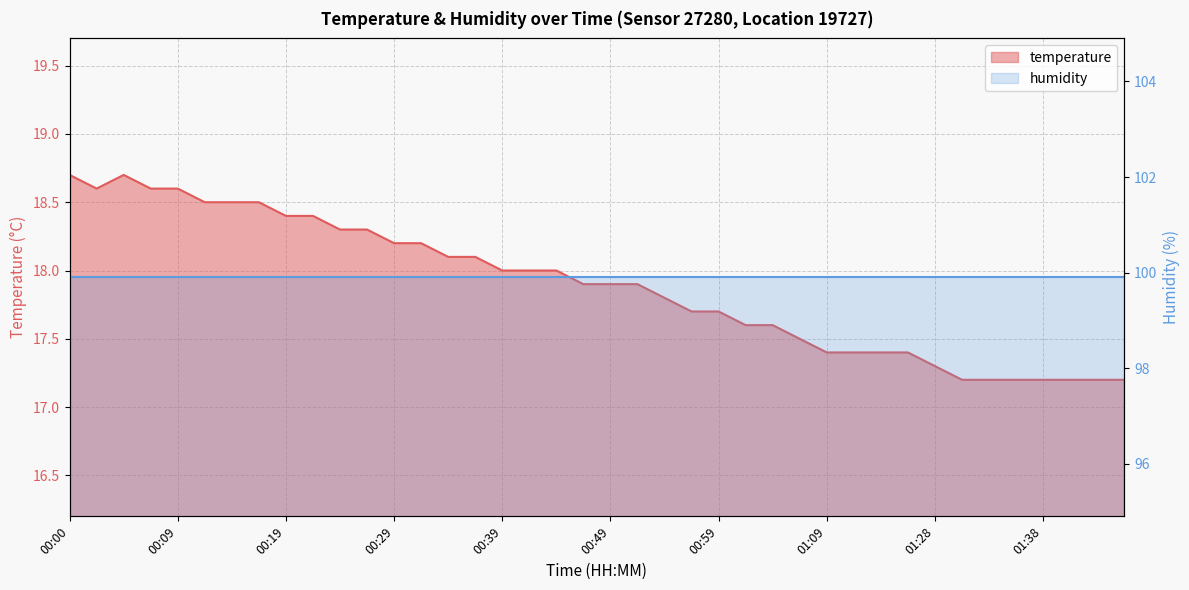

How many interior local peaks (higher than both neighbors) does the data have?

1